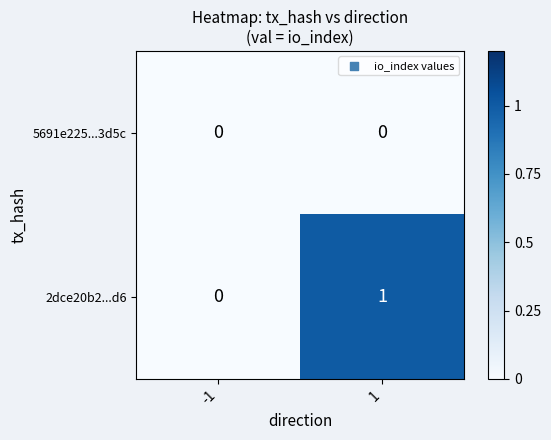

The value of 5691e225...3d5c at 1 is 0. True or false?

True